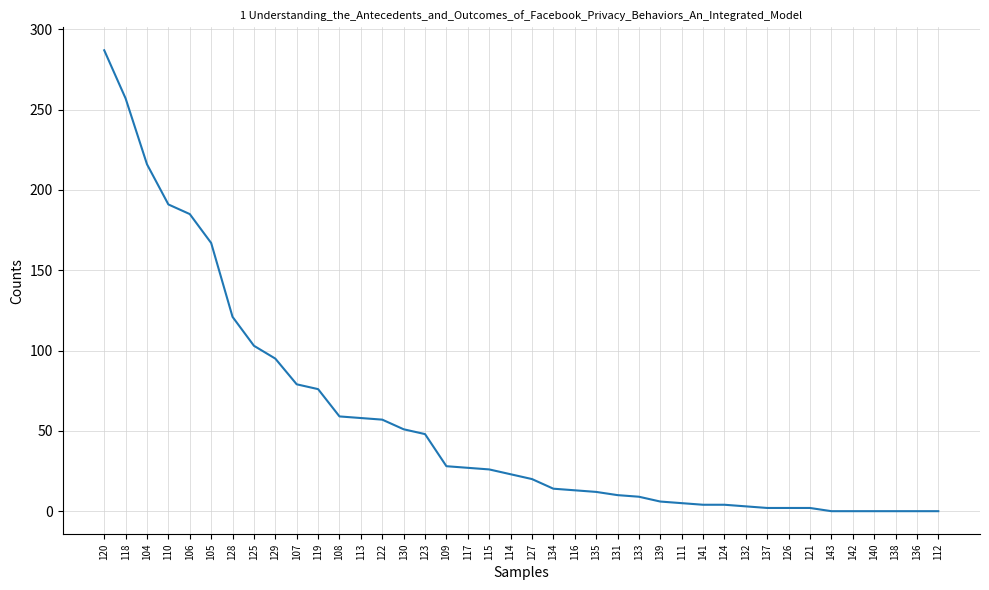

How many lines are shown in the chart?

1